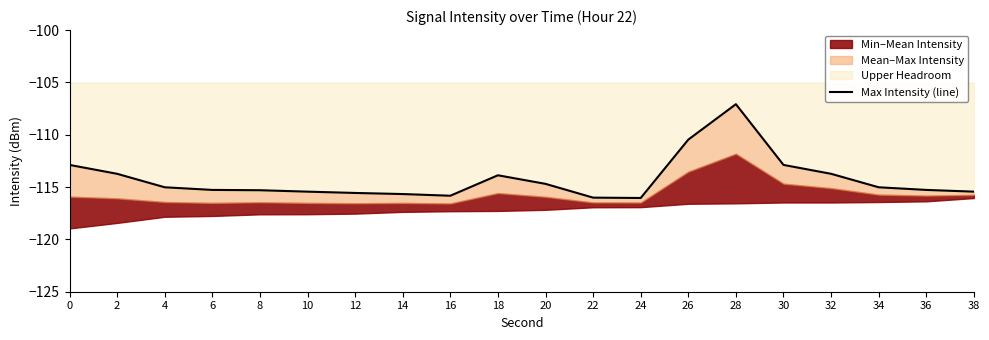

The chart shows a value of -26.0 at 10. True or false?

False